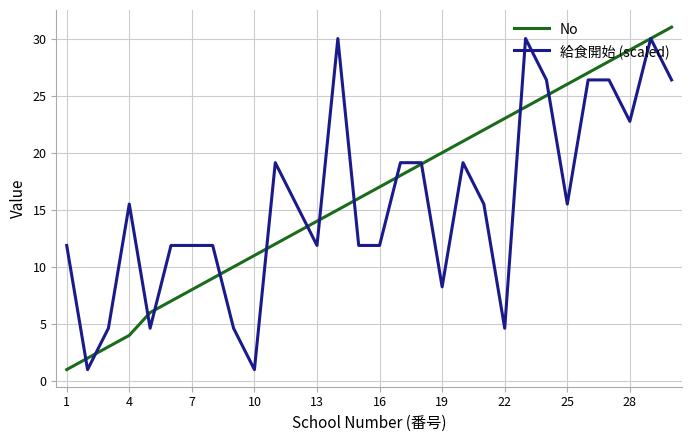

What is the minimum value shown in the chart?

1.0